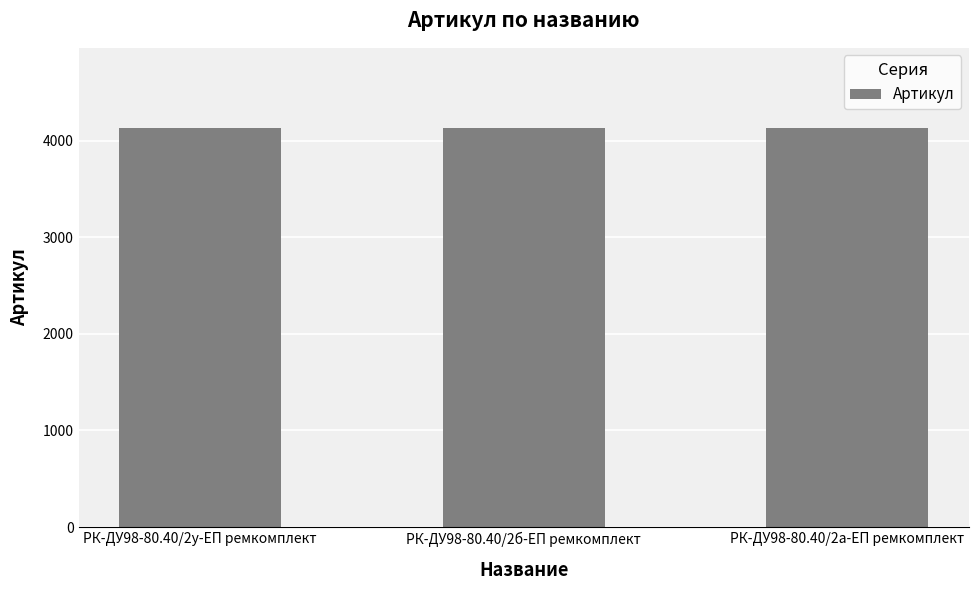

What is the maximum value shown in the chart?

4133